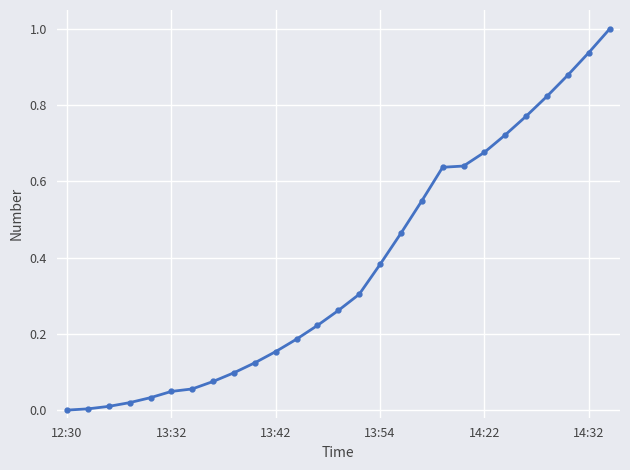

What is the sum of all values?

10.1